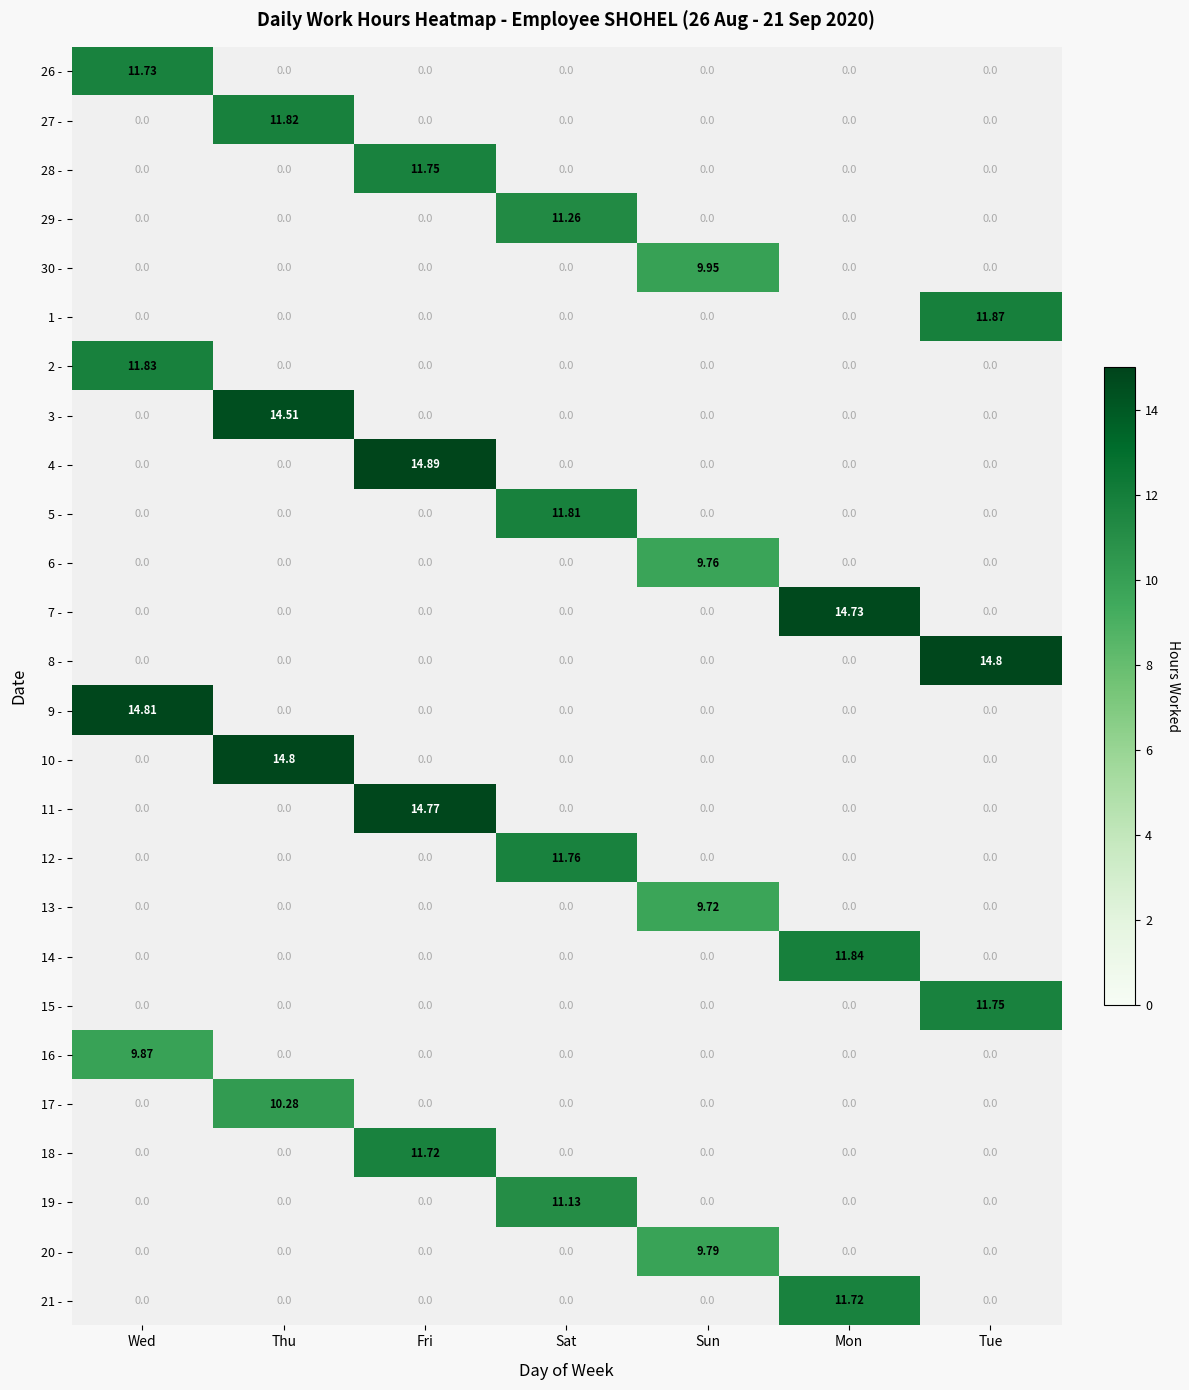

Rank the categories by 19 - value from lowest to highest.

Wed, Thu, Fri, Sun, Mon, Tue, Sat